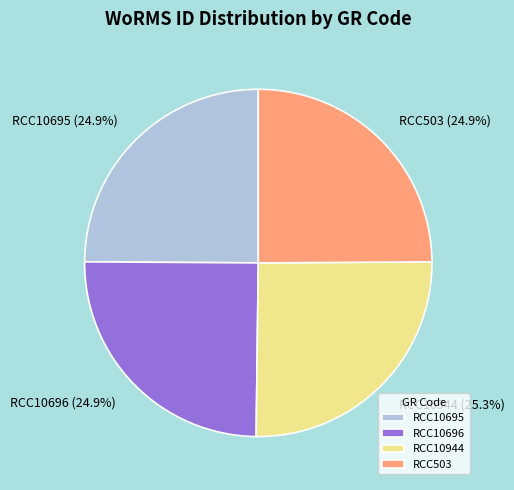

To the nearest percent, what percentage of the pie is RCC10696?

25%